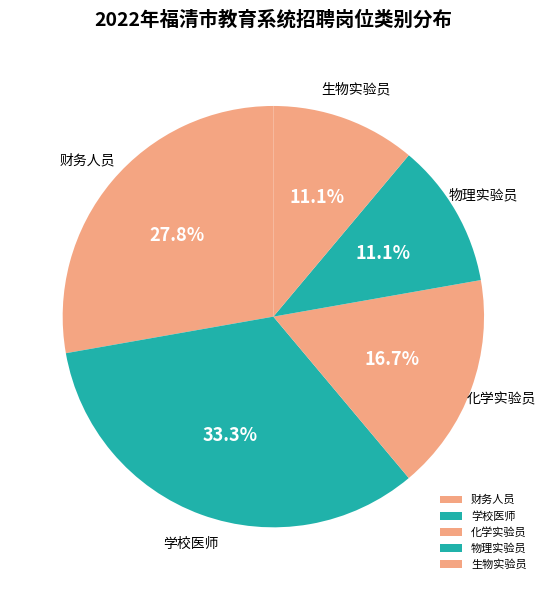

Which category has the biggest portion of the pie?

学校医师